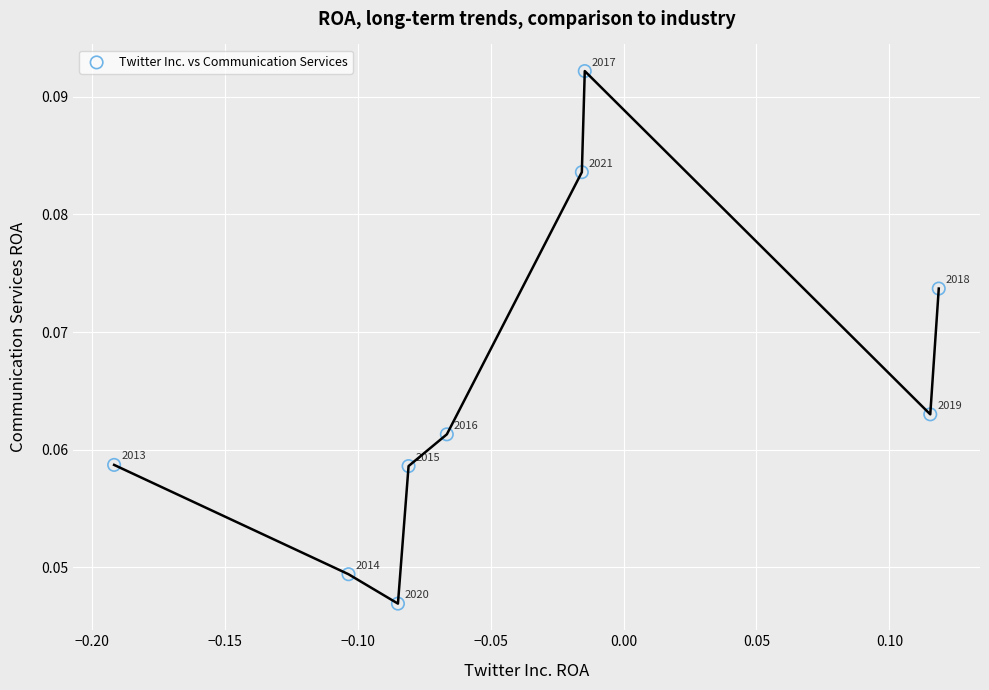

What is the range of X values (max minus min)?

0.3